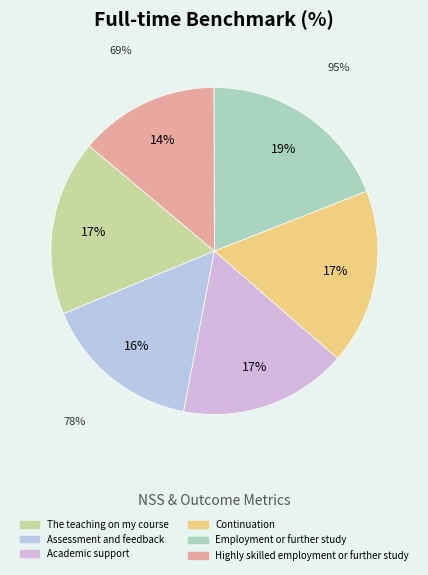

How many segments does this pie chart have?

6